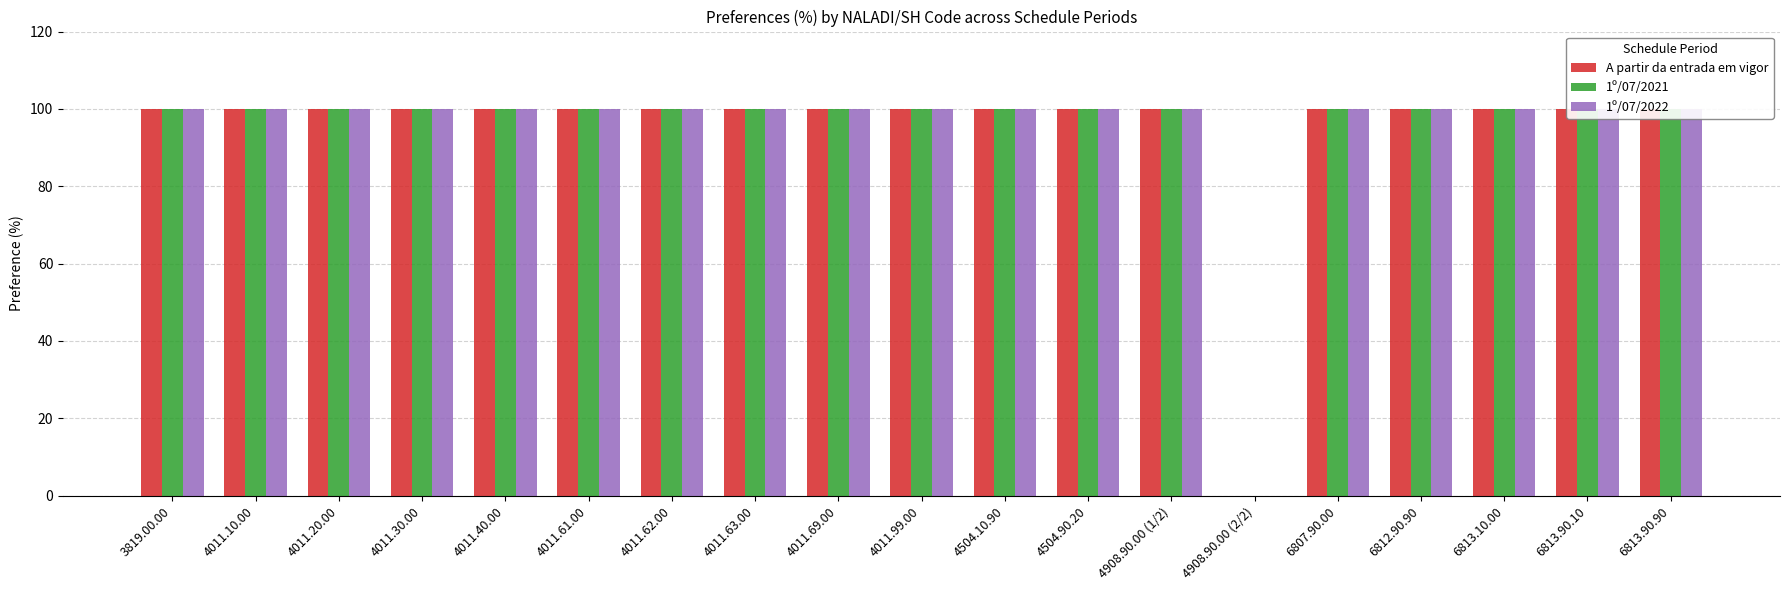

How many series are shown in this chart?

3